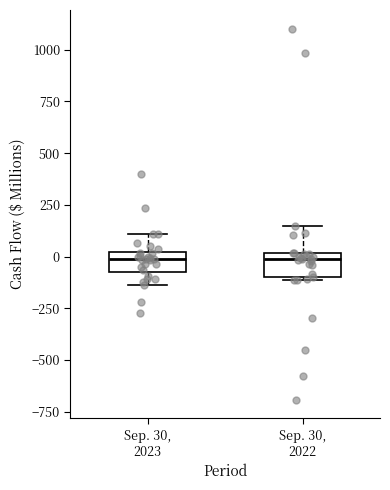

Reading left to right, read every box against the y-axis: the position of its median line, the range the box covers, and the ends of its whiskers. The values are not printed on the chart, so give them approximately, as read against the axis.

Sep. 30, 2023: median 0 (inside the box), box -50 to 0, whiskers -150 to 100
Sep. 30, 2022: median 0 (just below the box's upper edge), box -100 to 0, whiskers -100 to 150